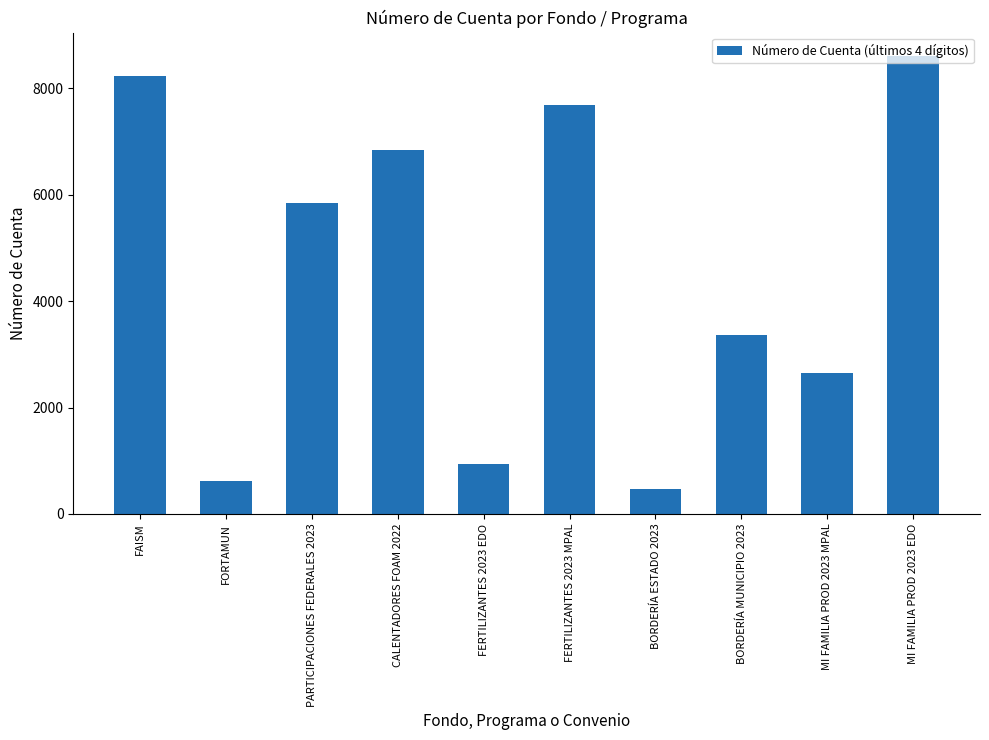

Which category has the lowest value across all series?

BORDERÍA ESTADO 2023